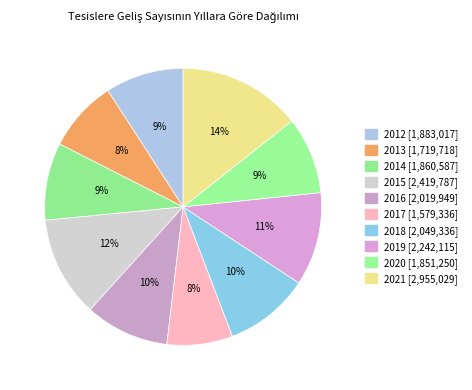

What percentage is the 2018 slice, to the nearest percent?

10%